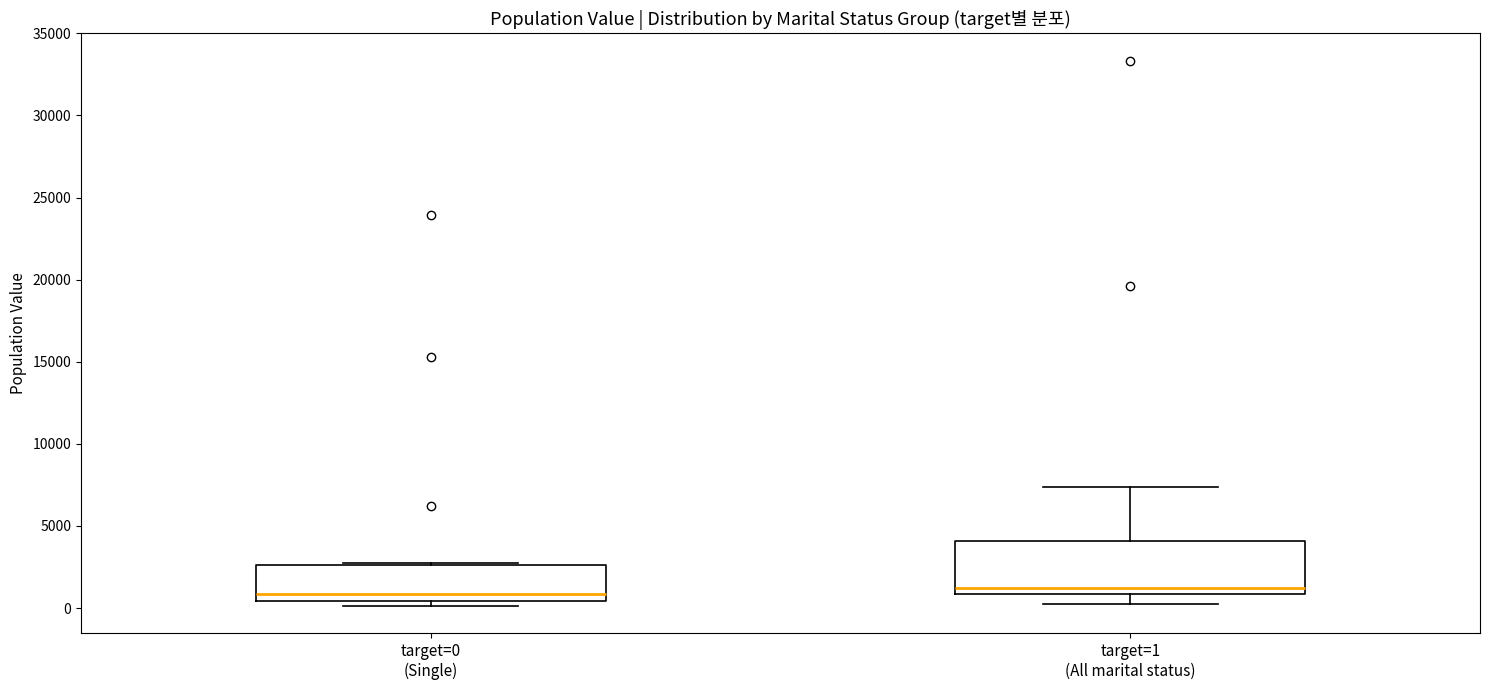

Reading left to right, read every box against the y-axis: the position of its median line, the range the box covers, and the ends of its whiskers. The values are not printed on the chart, so give them approximately, as read against the axis.

target=0 (Single): median 1000, box 500 to 2500, whiskers 0 to 2500
target=1 (All marital status): median 1000 (just above the box's lower edge), box 1000 to 4000, whiskers 0 to 7500